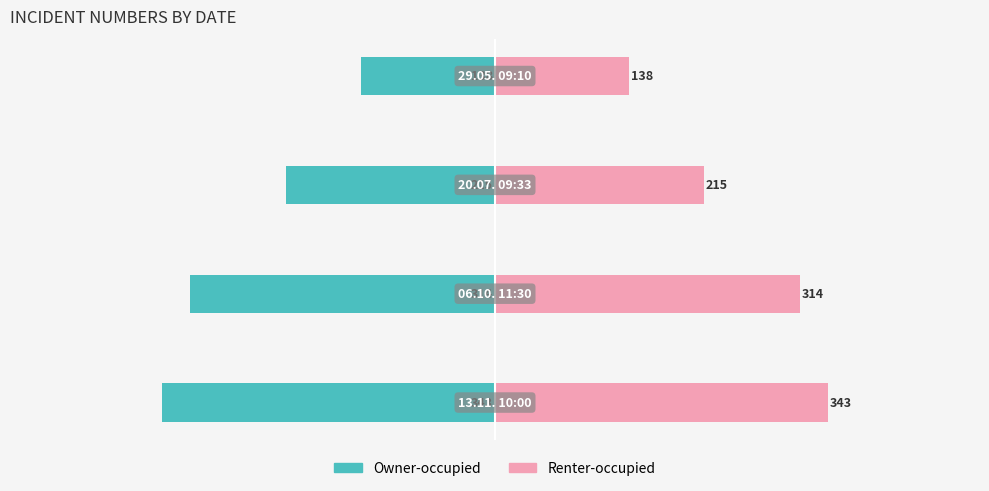

Which series has the widest spread of values?

Owner-occupied